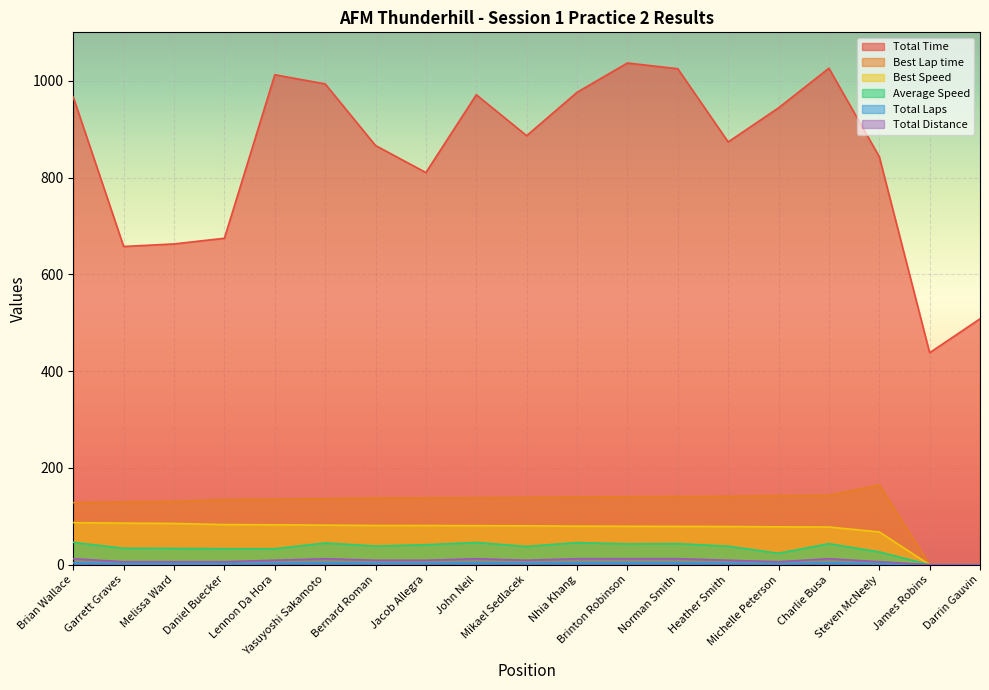

What is the label of the 11th point from the right?

John Neil